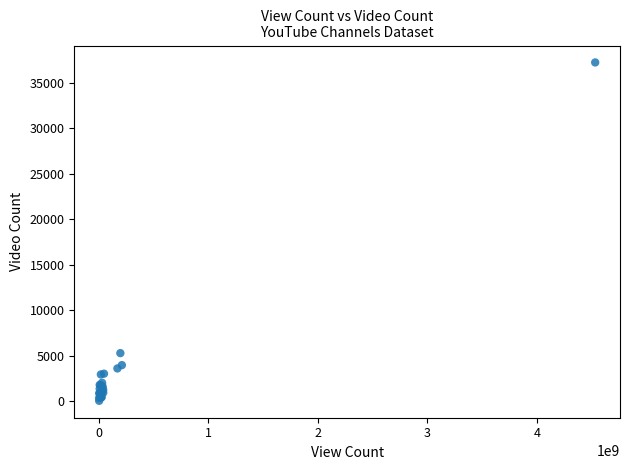

What Y value in the scatter plot is closest to 18639?

5262